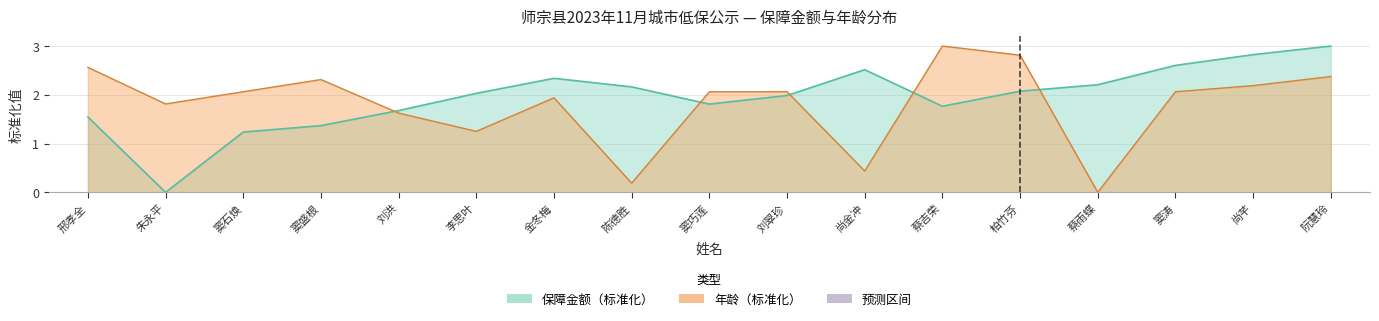

What position from the left is 窦巧莲?

9